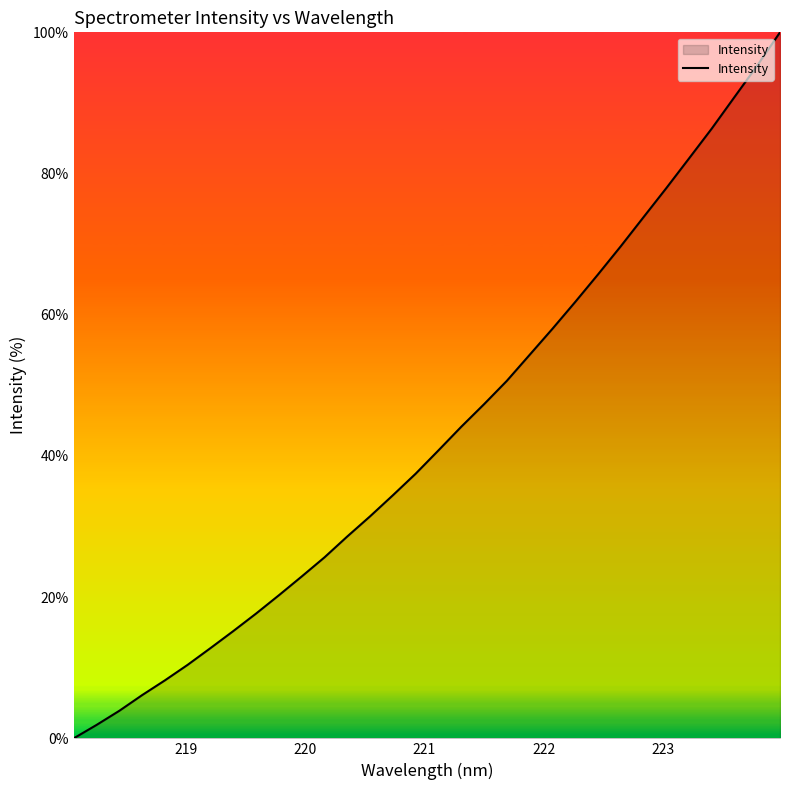

What is the maximum value shown in the chart?

100.0